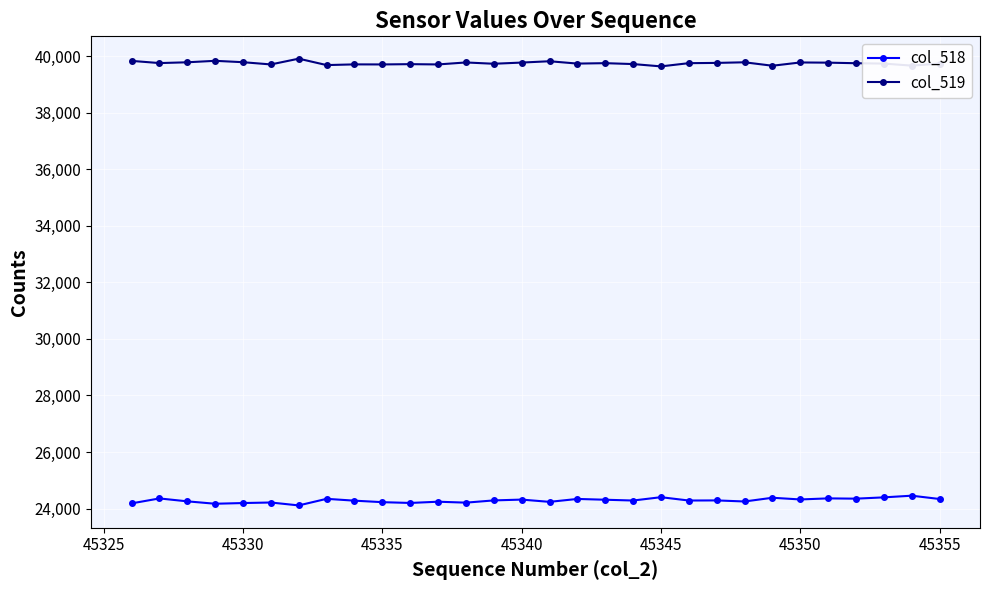

What is the maximum value shown in the chart?

39916